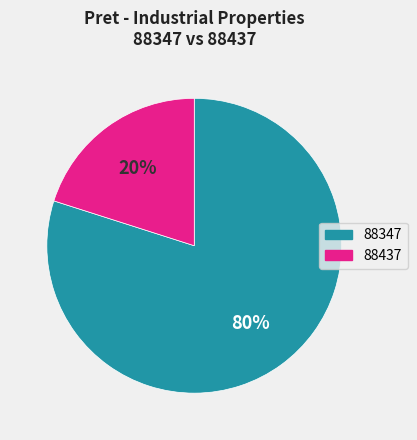

Combined, do 88347 and 88437 account for over 50%?

Yes